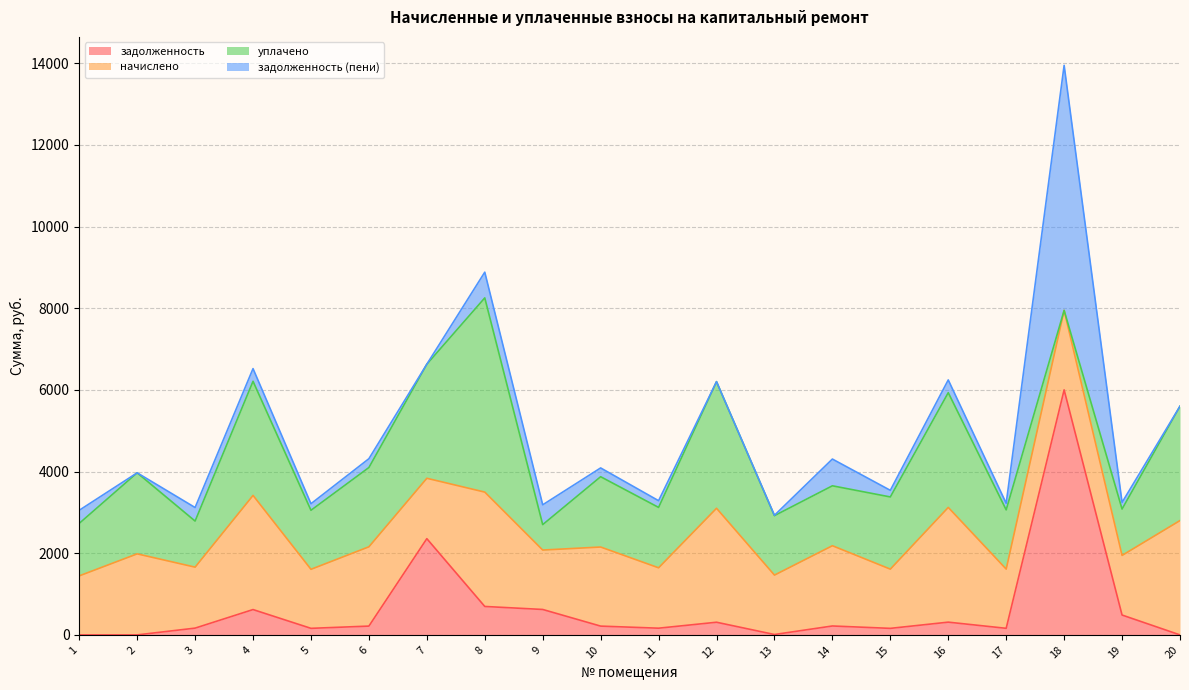

What is the highest value of the задолженность series?

6000.0